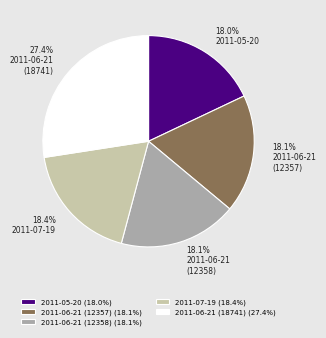

To the nearest percent, what is the average slice percentage?

20%